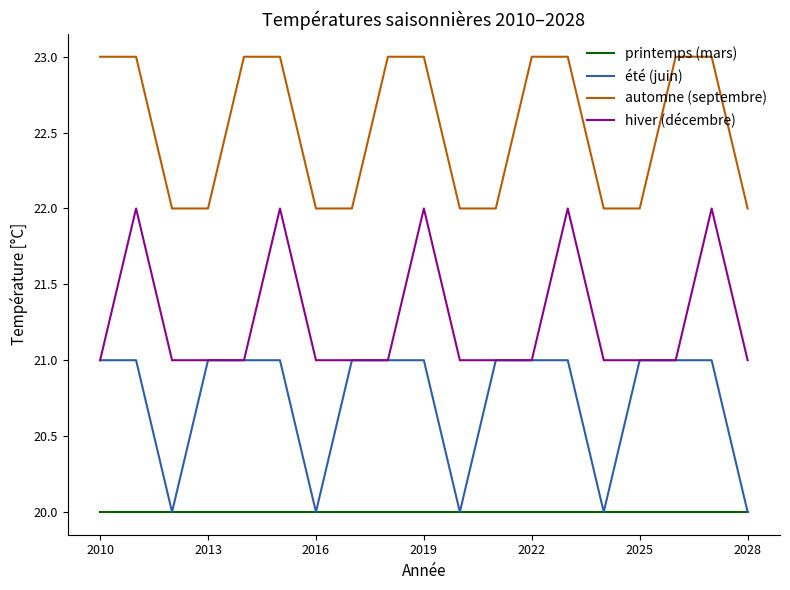

Does the chart have visible grid lines?

No